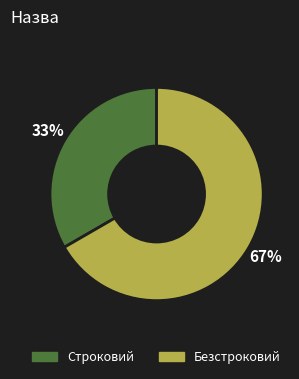

Which category has the smallest portion of the pie?

Строковий